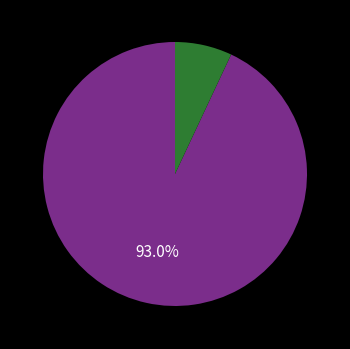

Is there a majority slice in this chart?

Yes